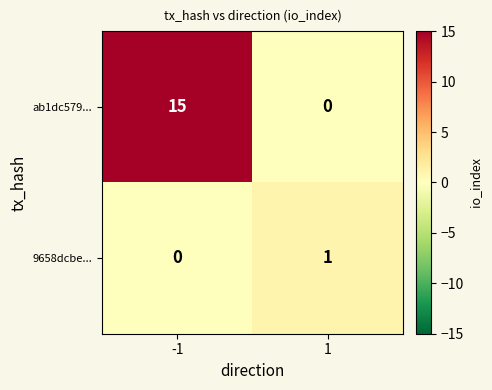

List the series in order of their overall mean, highest first.

ab1dc579..., 9658dcbe...